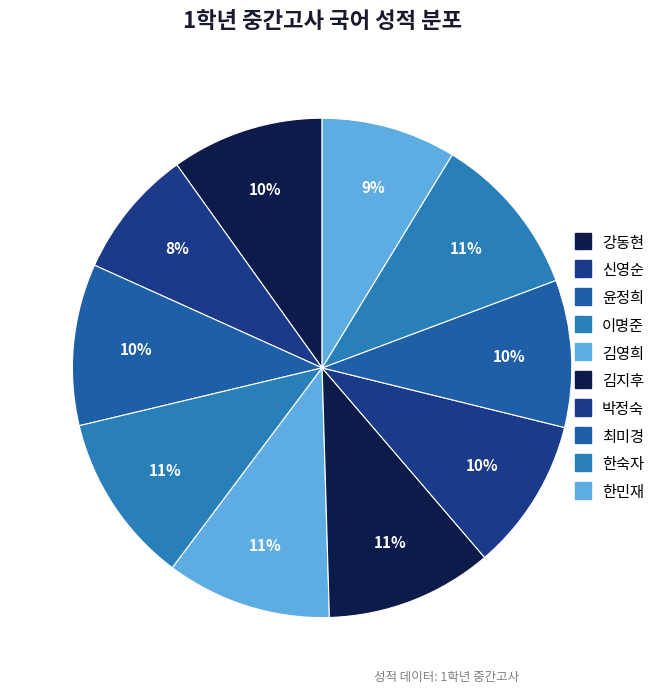

Does any single category account for the majority?

No